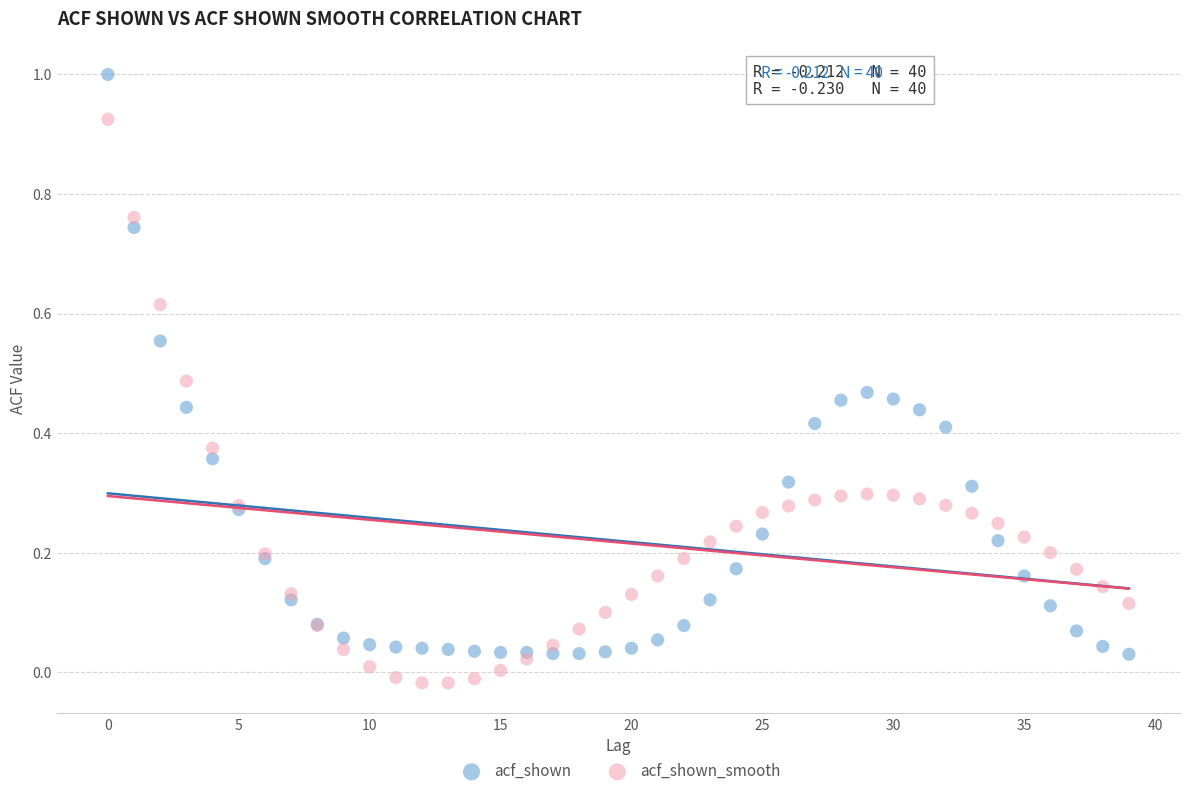

Which series has the widest spread of Y values?

acf_shown